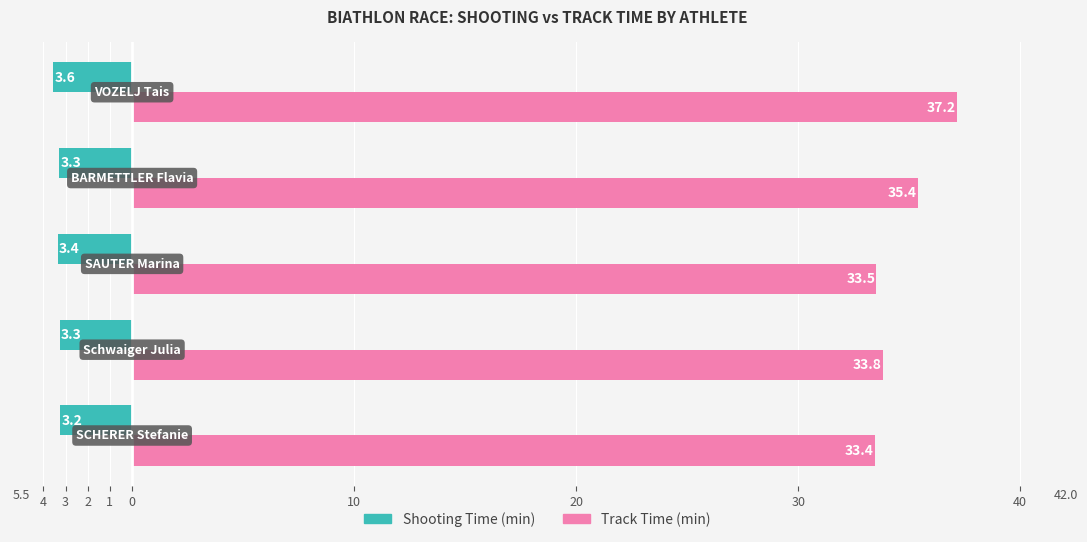

What are all the series names shown in the legend?

Shooting Time (min), Track Time (min)